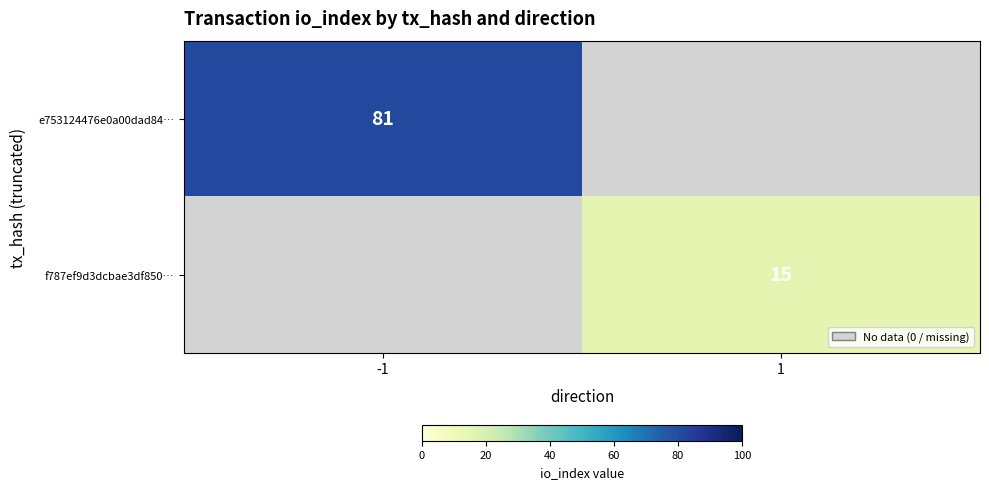

The value of f787ef9d3dcbae3df850… at 1 is 15. True or false?

True